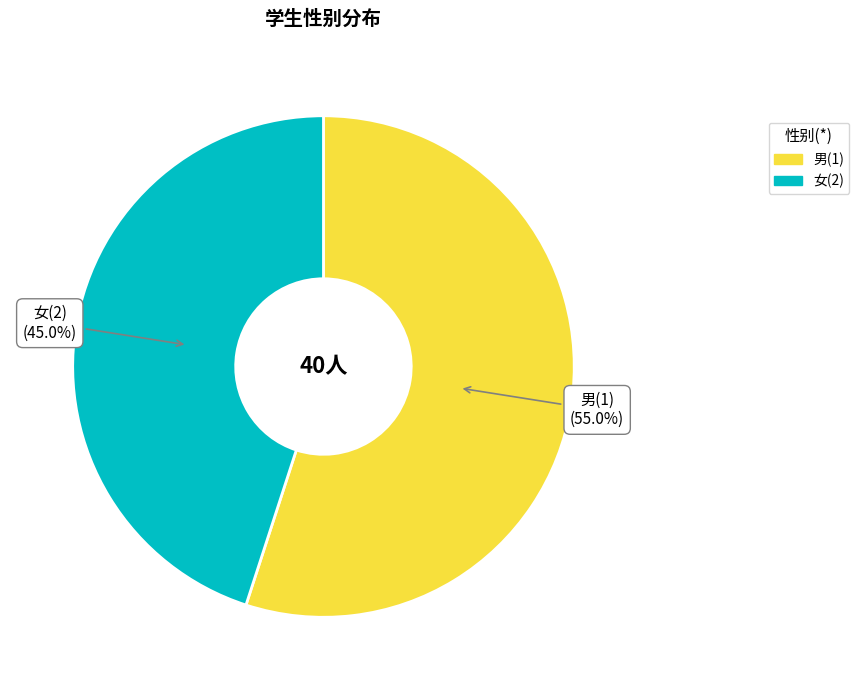

Is there a majority slice in this chart?

Yes